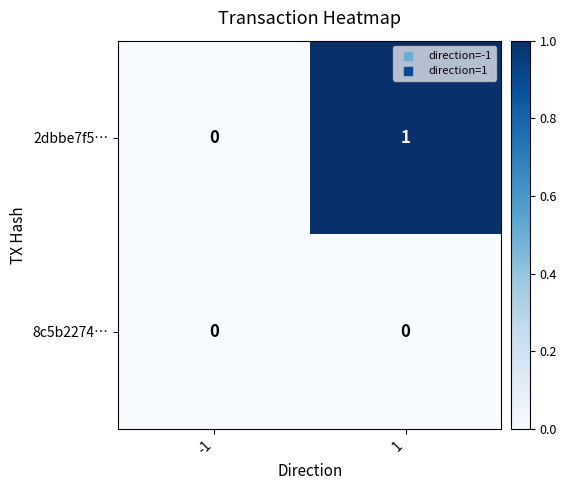

Reading right to left, extract all data points from this chart.

2dbbe7f5…: 1	0
8c5b2274…: 0	0